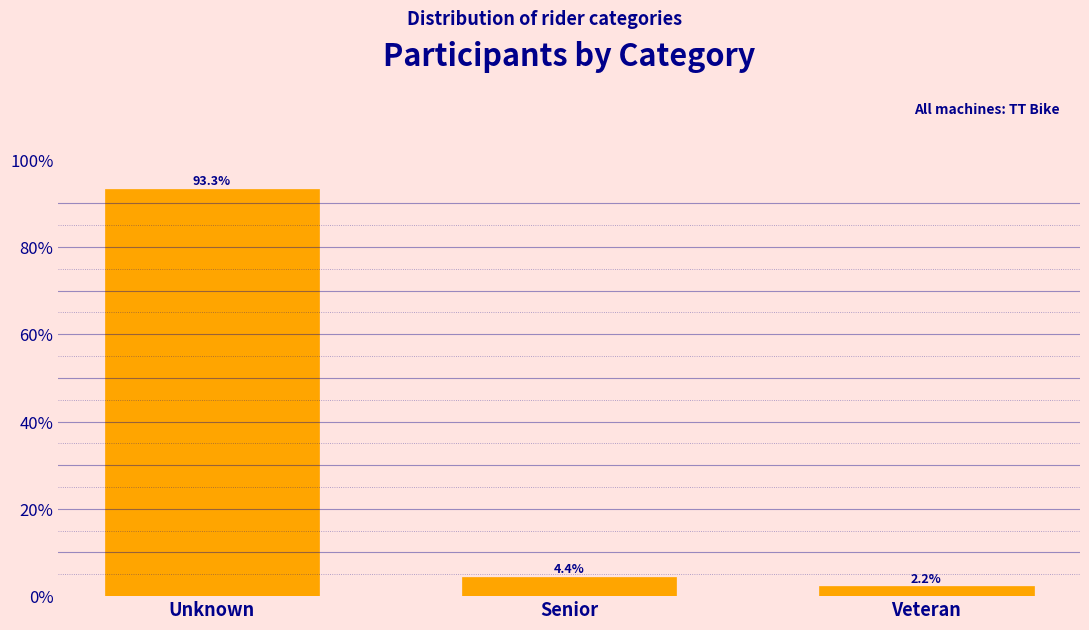

Reading left to right, extract all data points from this chart.

Unknown=93.3	Senior=4.4	Veteran=2.2